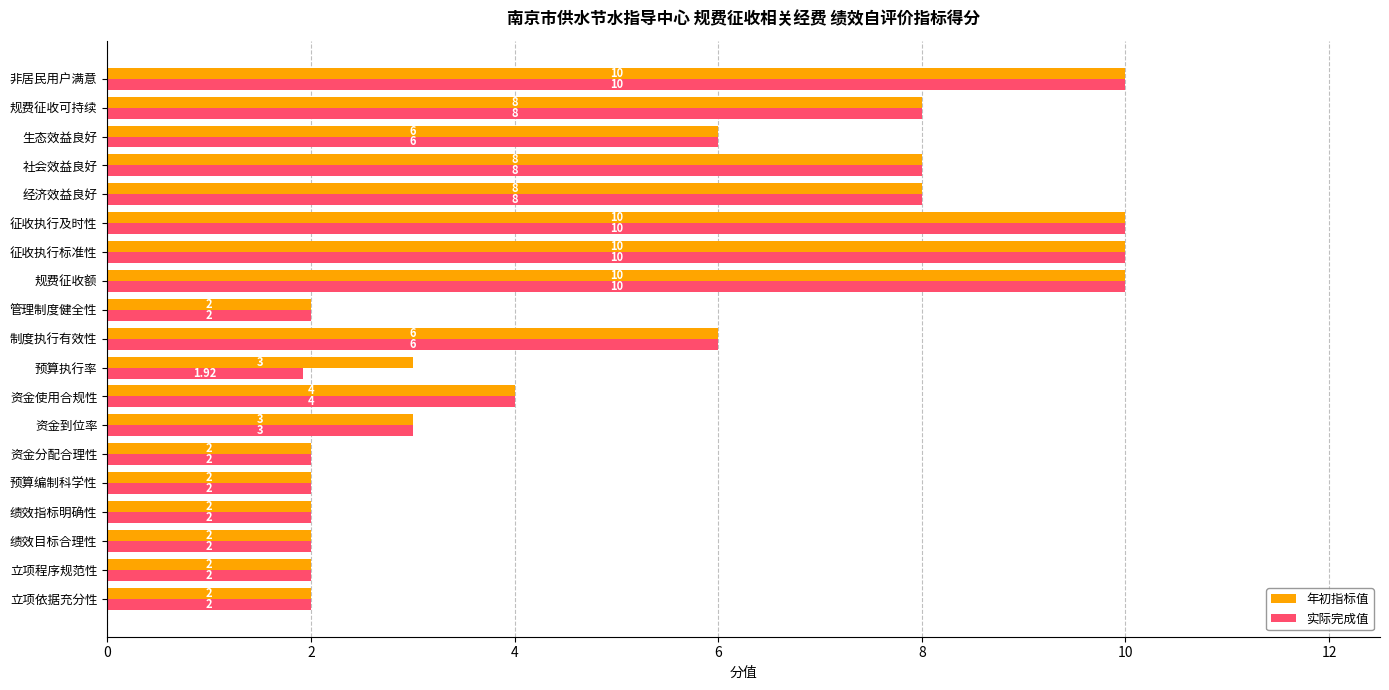

At which label is 实际完成值 closest to 5?

资金使用合规性